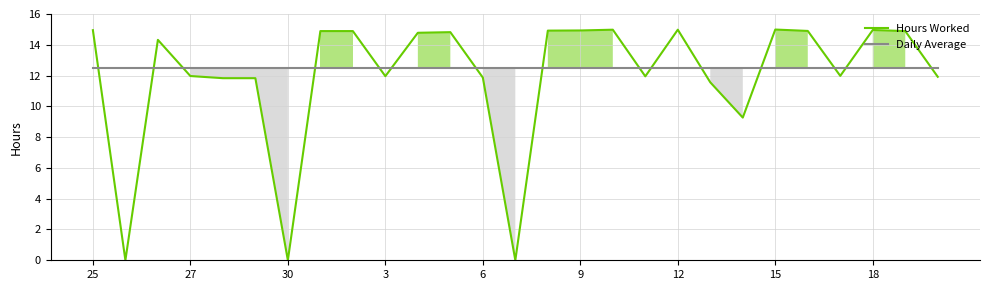

True or false: Hours Worked has a value of 17.9 at 3.

False